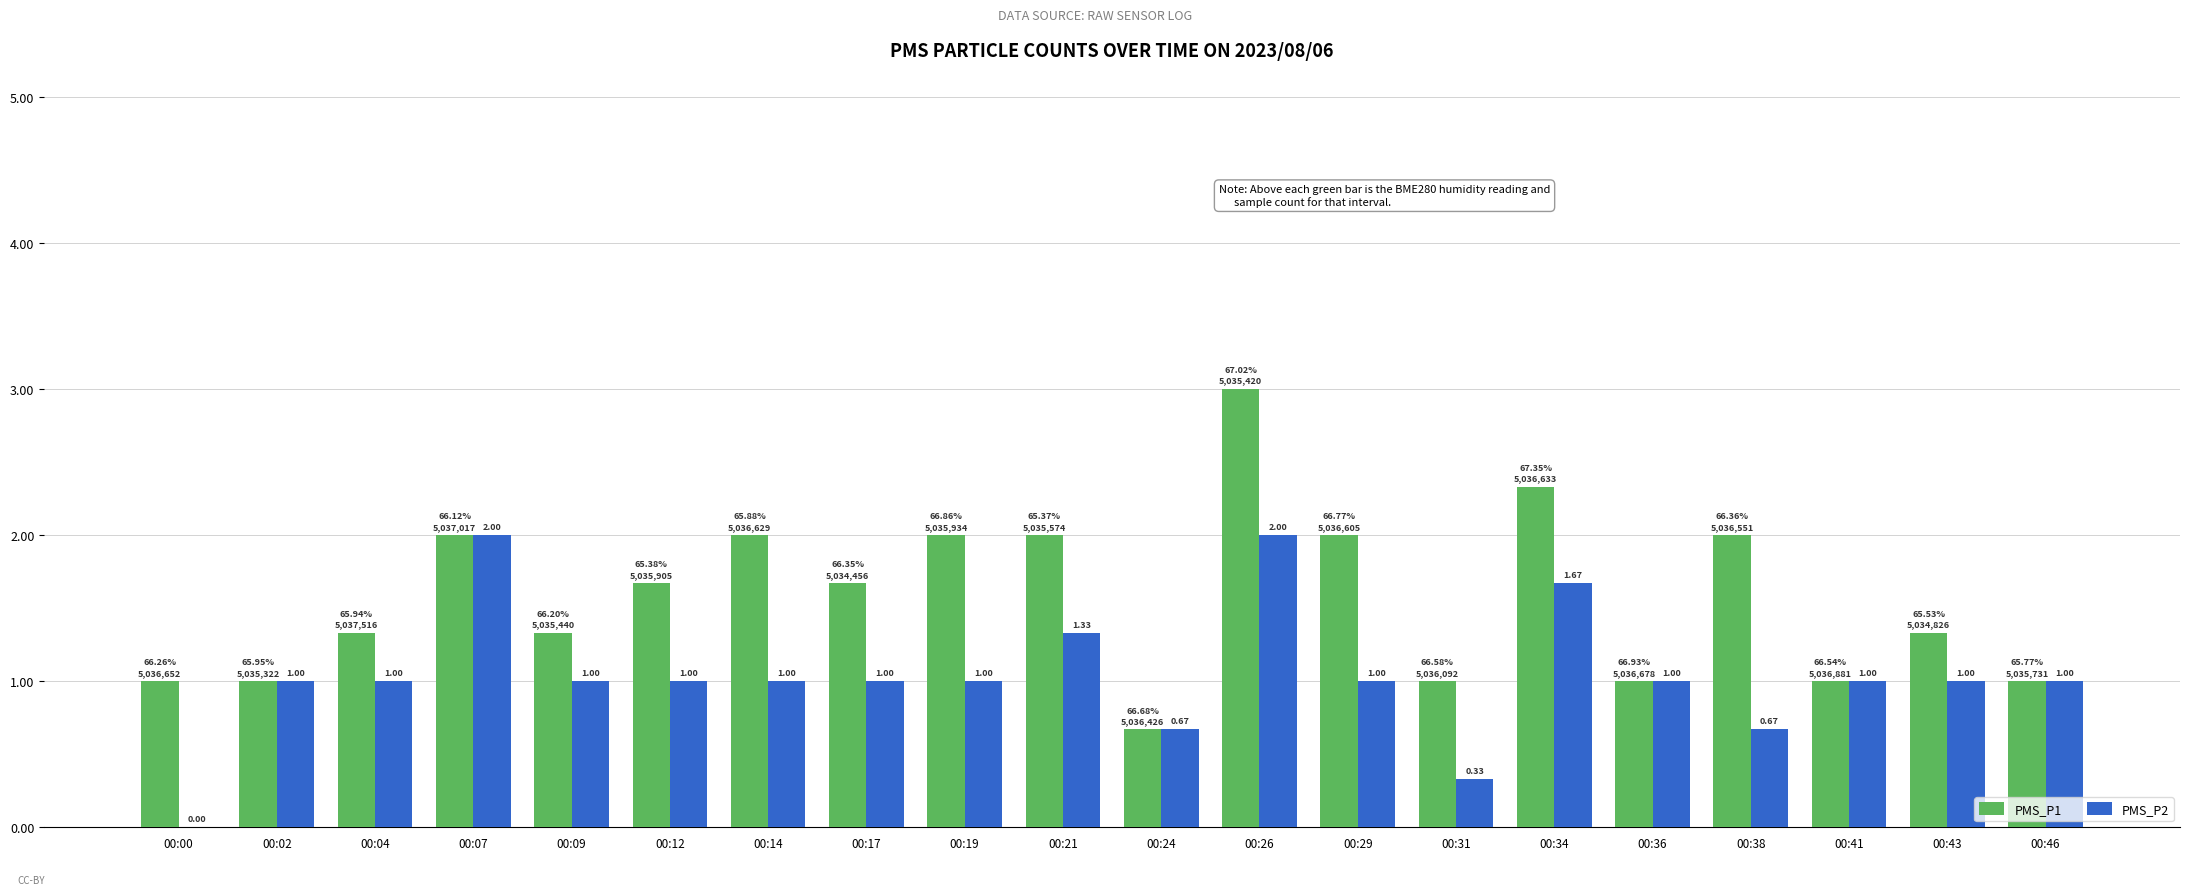

What is the sum of the PMS_P1 values at 00:12 and 00:41?

2.7